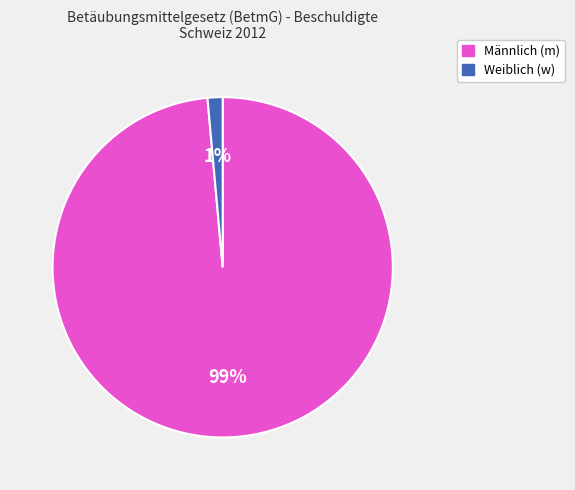

How many segments does this pie chart have?

2